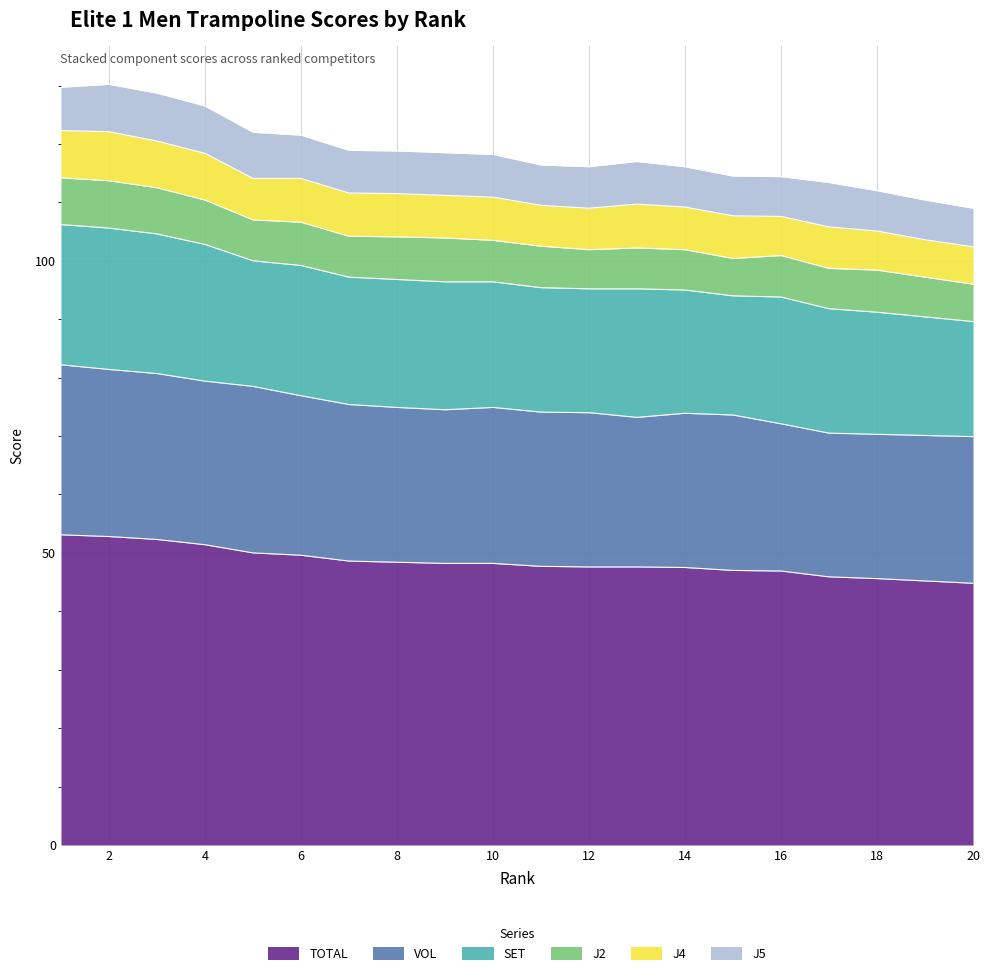

Reading left to right, extract all data points from this chart.

TOTAL: 53.1	52.8	52.3	51.4	50.0	49.6	48.6	48.4	48.2	48.2	47.7	47.6	47.6	47.5	47.0	46.9	45.9	45.6	45.2	44.8
SET: 24.0	24.2	23.9	23.4	21.5	22.3	21.8	21.9	21.9	21.5	21.3	21.2	22.0	21.1	20.4	21.7	21.3	20.9	20.3	19.7
VOL: 29.1	28.6	28.4	28.0	28.5	27.3	26.8	26.5	26.3	26.7	26.4	26.4	25.6	26.4	26.6	25.2	24.6	24.7	24.9	25.1
J2: 8.0	8.1	7.9	7.6	7.0	7.4	7.0	7.3	7.5	7.1	7.1	6.7	7.0	6.9	6.4	7.1	6.9	7.2	6.8	6.4
J4: 8.1	8.4	8.0	8.0	7.1	7.5	7.4	7.4	7.3	7.4	7.0	7.1	7.5	7.3	7.3	6.7	7.1	6.7	6.4	6.4
J5: 7.4	8.1	8.2	8.1	7.9	7.4	7.3	7.3	7.3	7.3	6.9	7.1	7.3	6.9	6.8	6.8	7.6	6.9	6.8	6.6